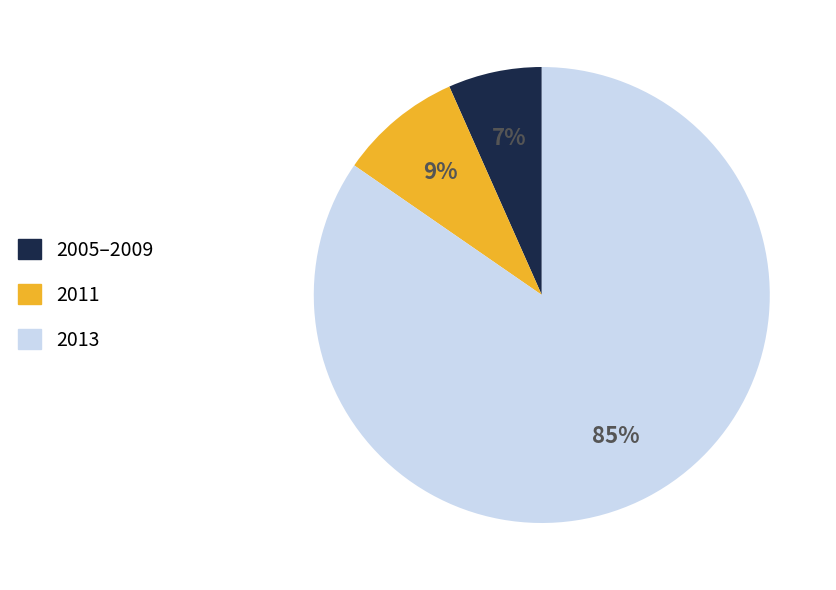

Count the number of slices in the pie.

3